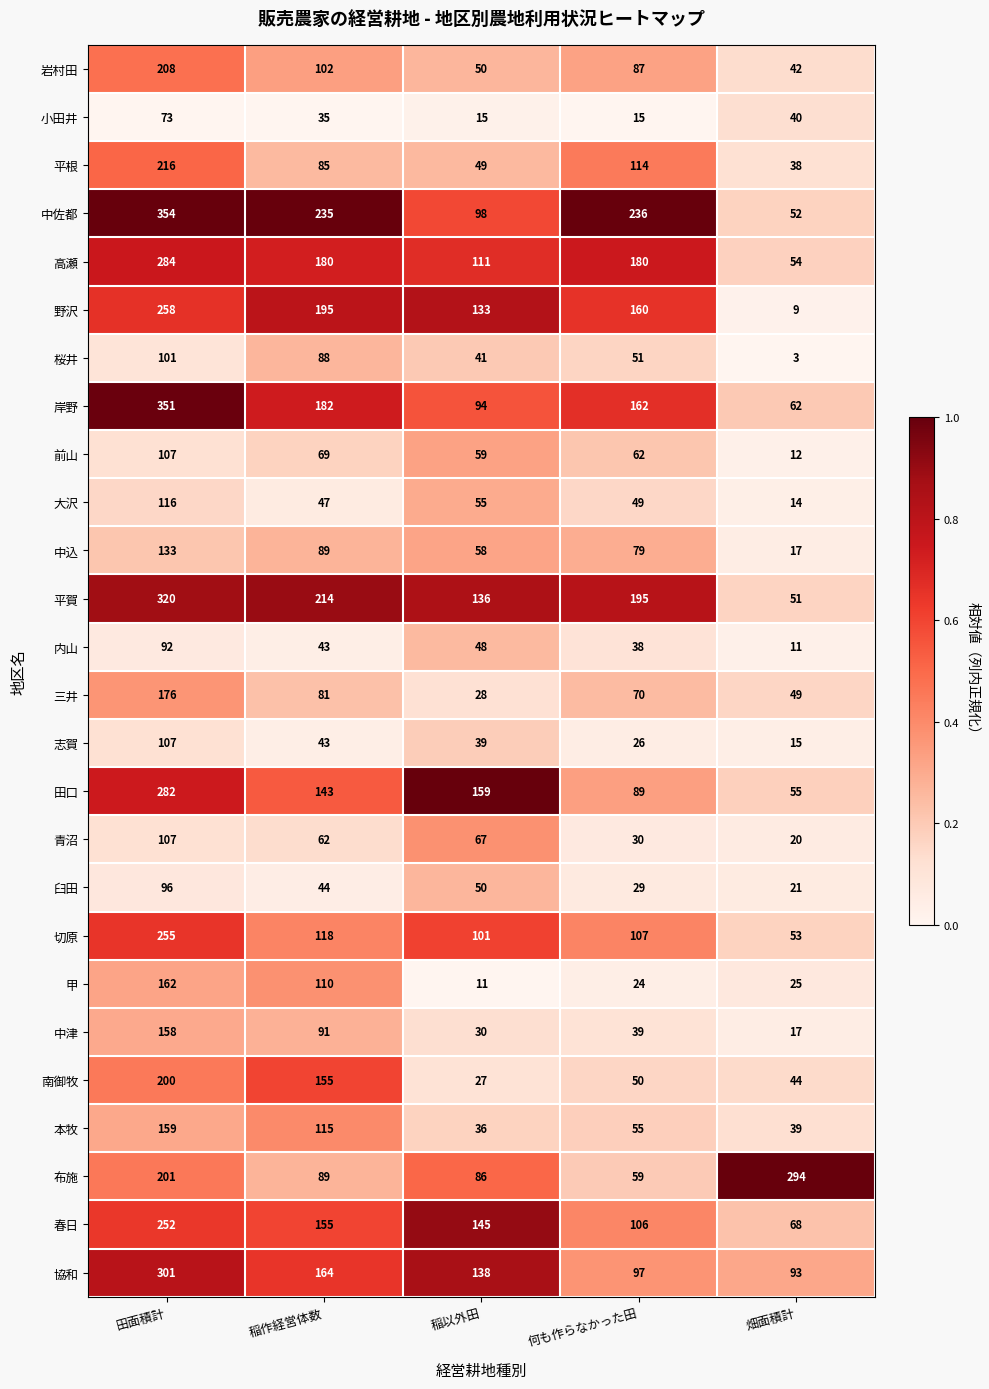

Count the number of categories in the chart.

5